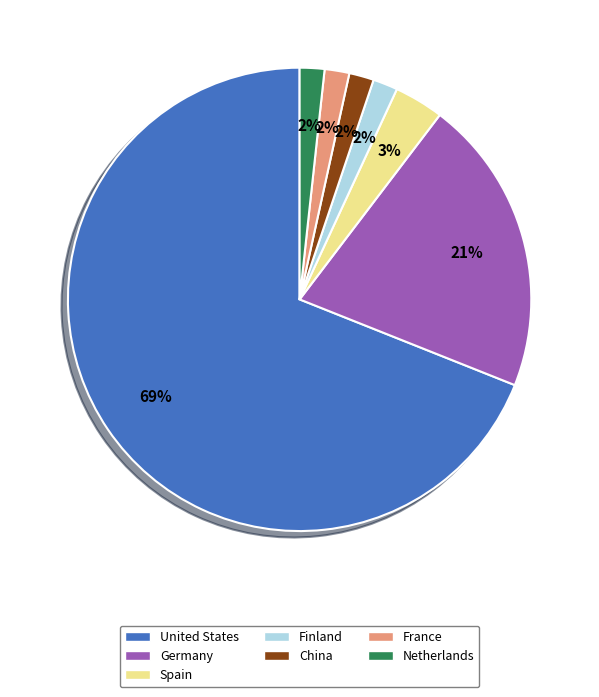

Count the number of slices in the pie.

7